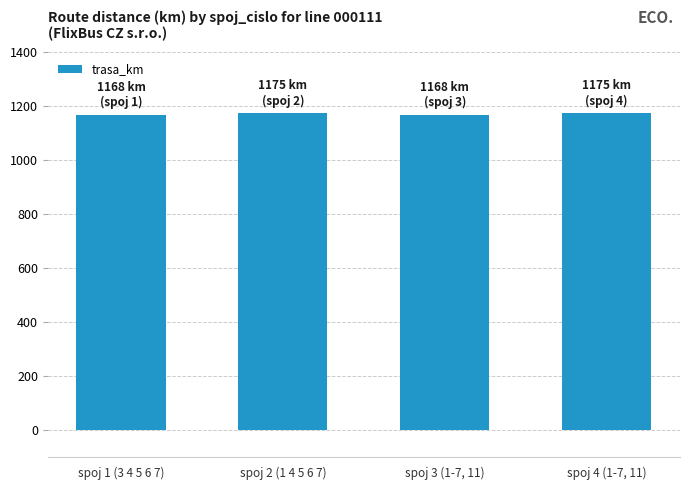

What is the difference between the values at spoj 4 (1-7, 11) and spoj 1 (3 4 5 6 7)?

7